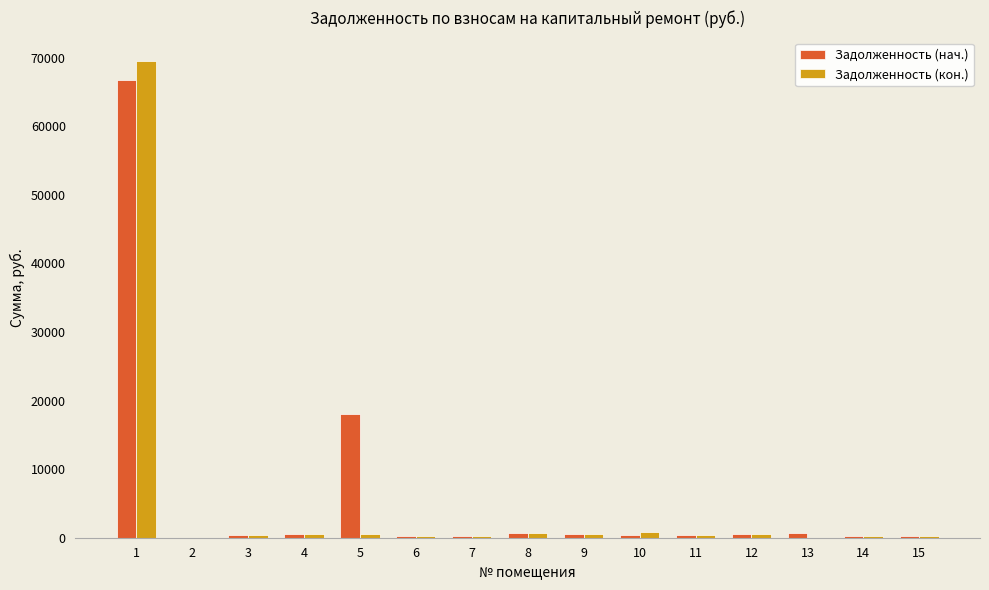

What is the highest value of the Задолженность (кон.) series?

69438.5